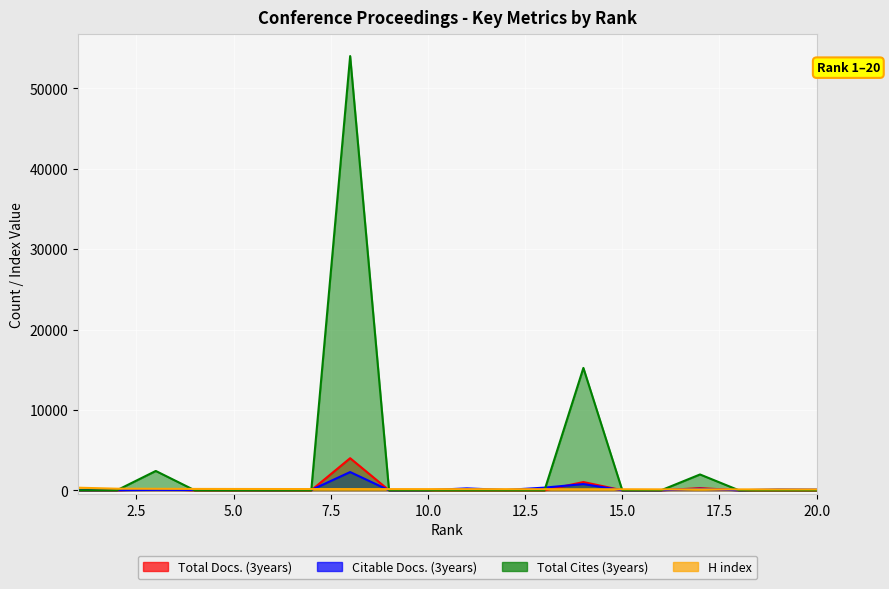

Rank the categories by Citable Docs. (3years) value from highest to lowest.

8, 14, 13, 11, 17, 19, 20, 3, 7, 4, 12, 5, 6, 2, 10, 16, 1, 15, 18, 9